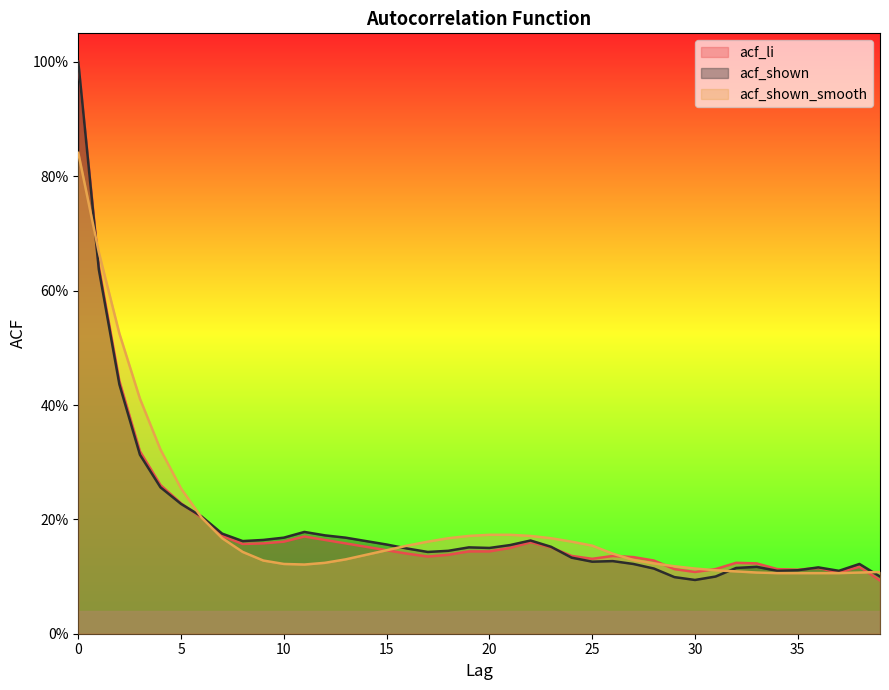

Which category has the lowest value across all series?

39